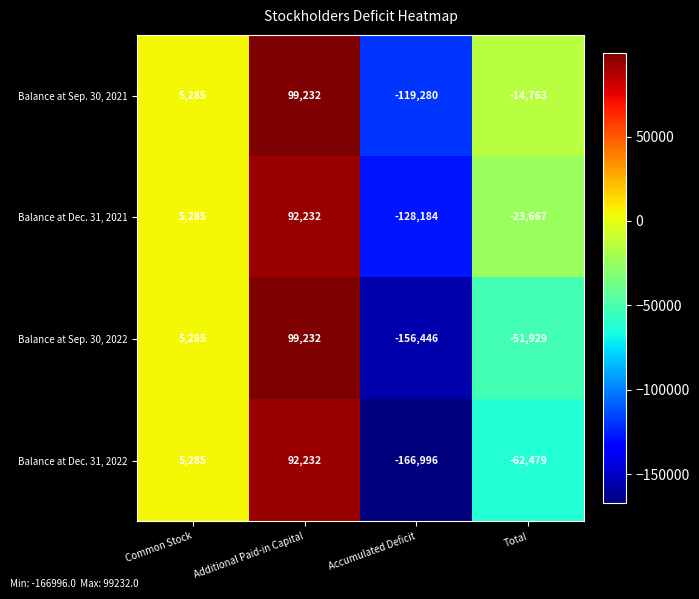

What value does the Balance at Sep. 30, 2021 series have at Additional Paid-in Capital, to the nearest 10?

99230